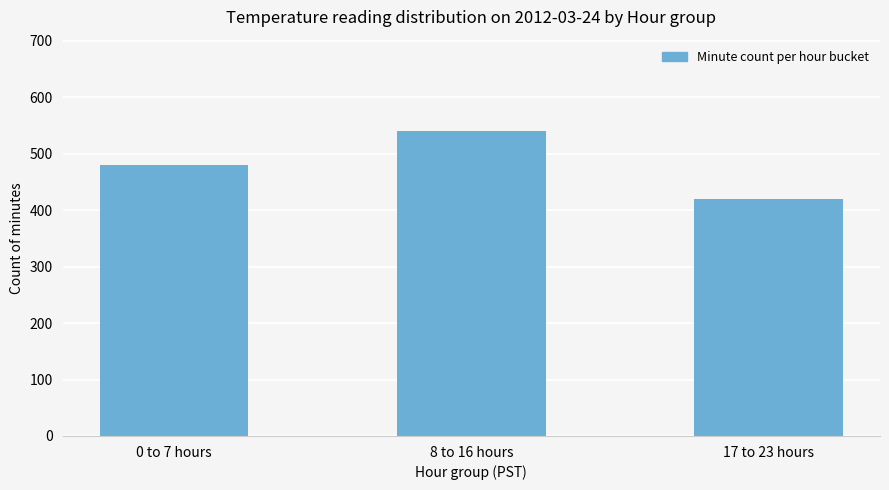

Rank the categories by value from highest to lowest.

8 to 16 hours, 0 to 7 hours, 17 to 23 hours